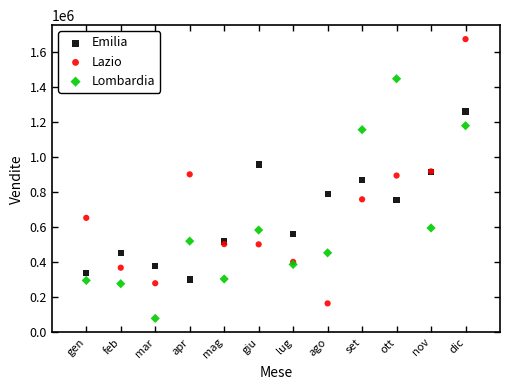

Which series contains the highest Y value?

Lazio